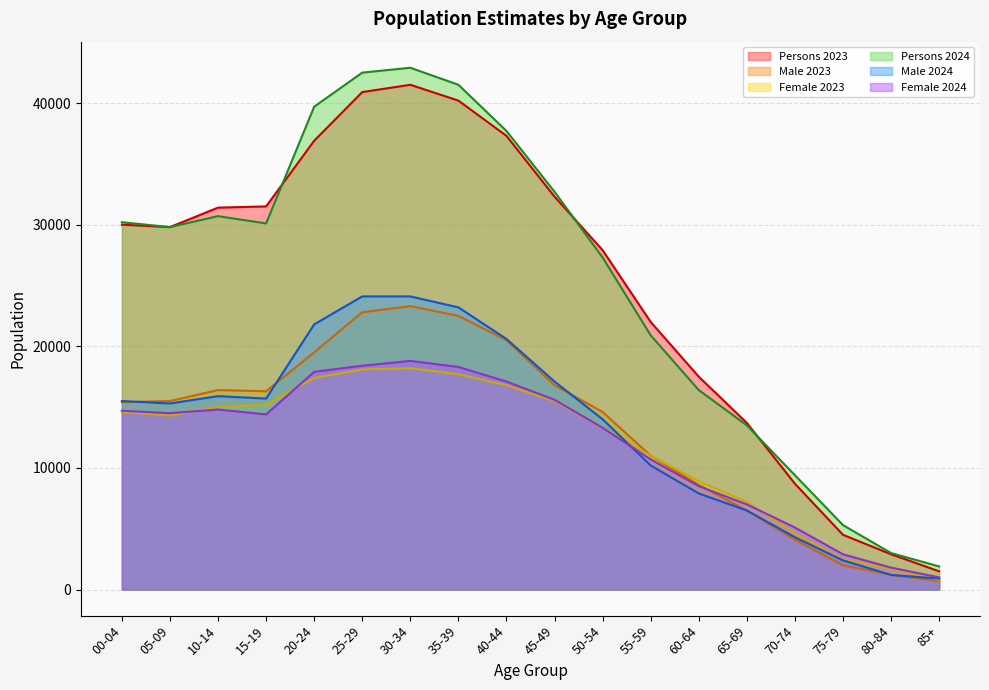

Which has a higher value, 05-09 or 00-04?

00-04